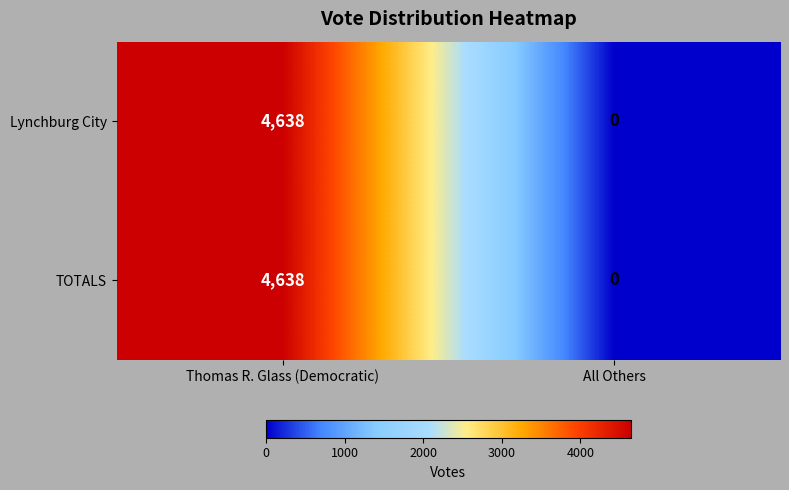

How many values in the Lynchburg City series are below 4638?

1